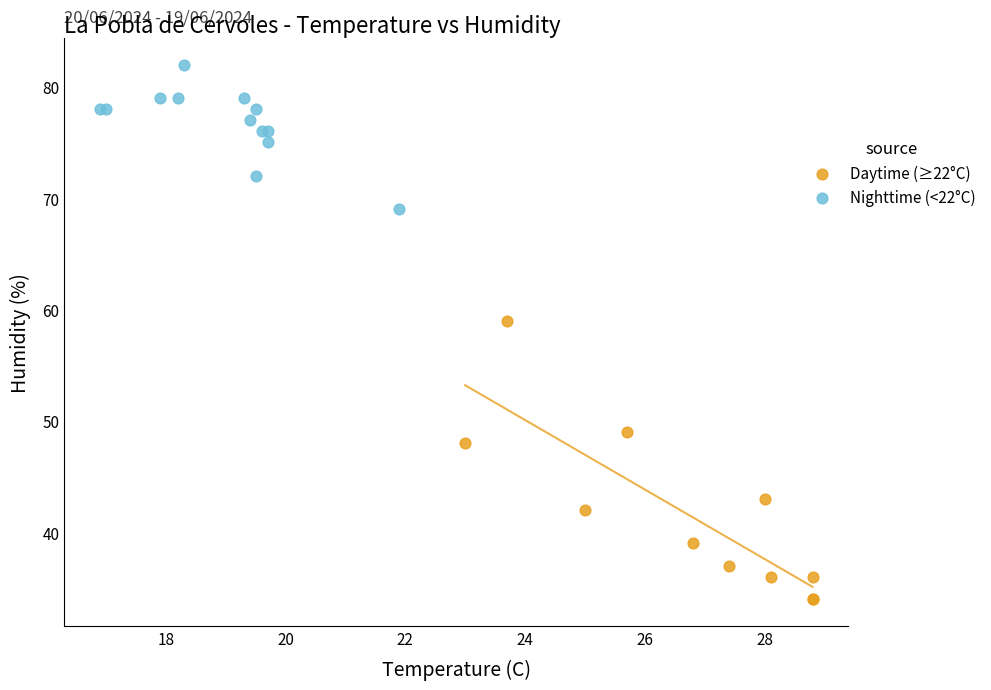

What are all the series names shown in the legend?

Daytime (≥22°C), Nighttime (<22°C)